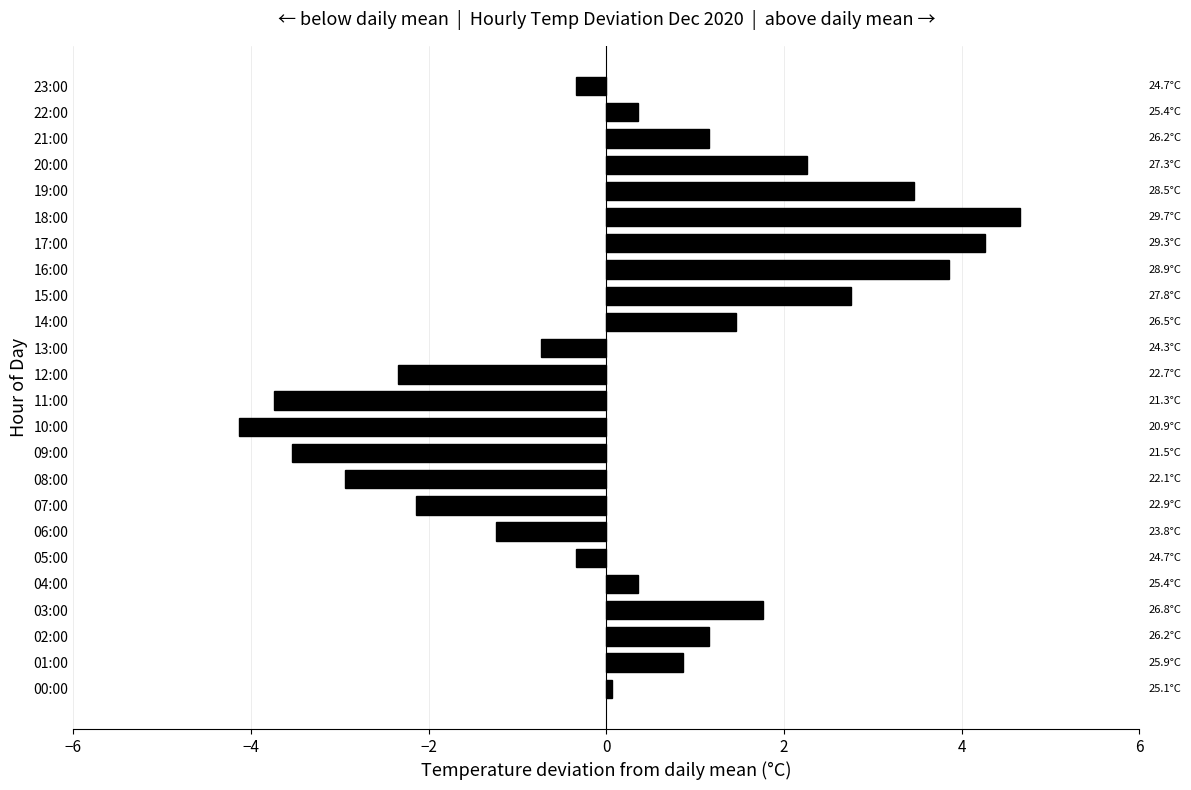

What is the change in value from 06:00 to 10:00?

-2.9